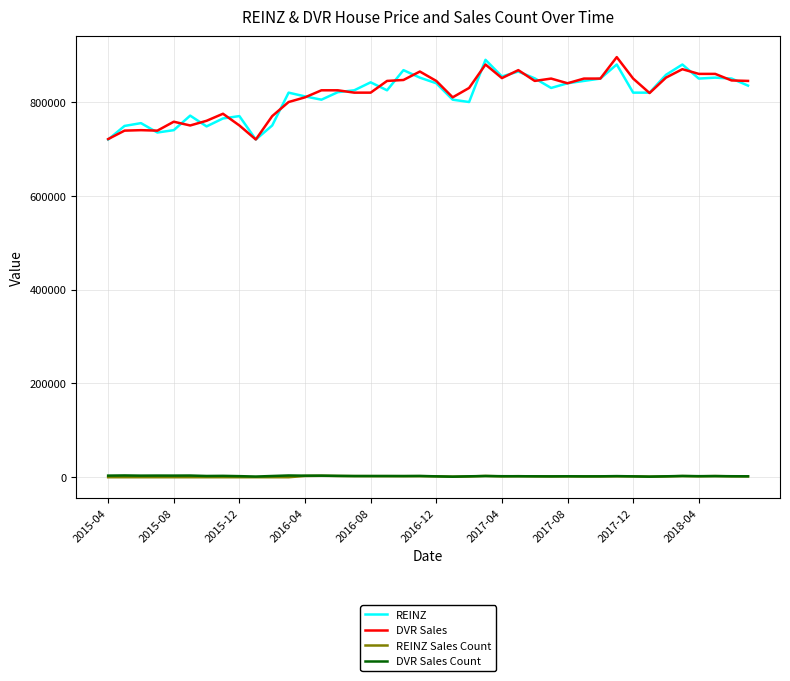

What is the greatest value displayed?

895750